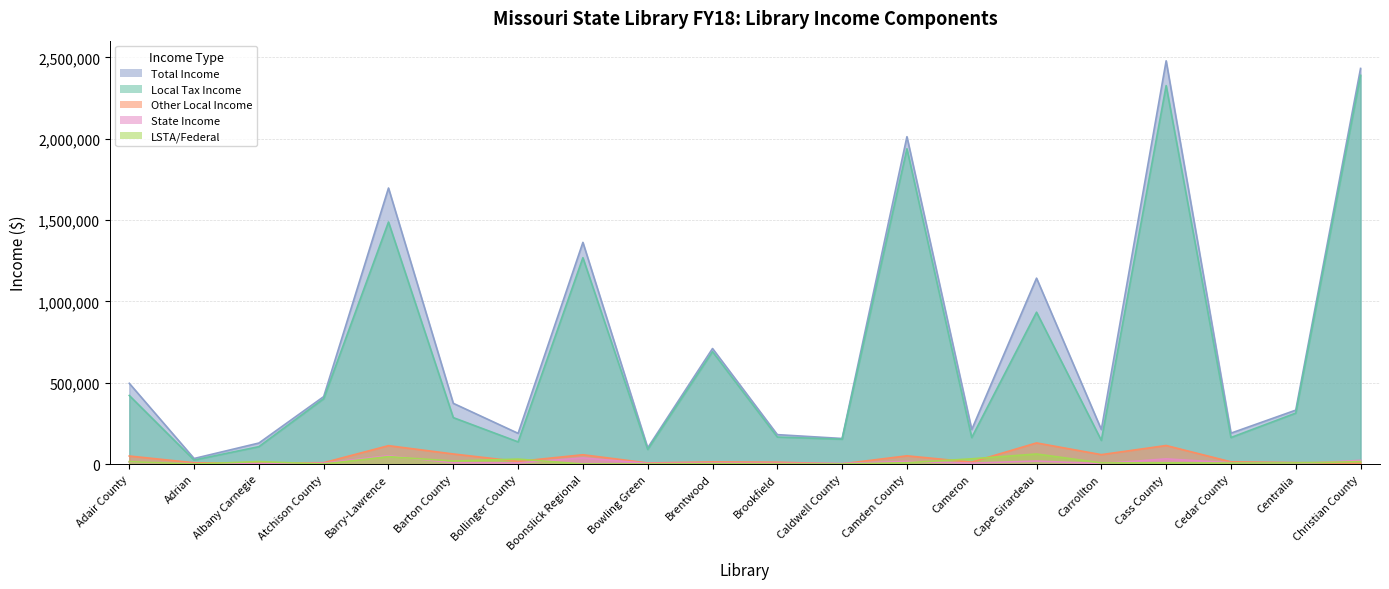

Where is Local Tax Income nearest to the value 1206882?

Boonslick Regional